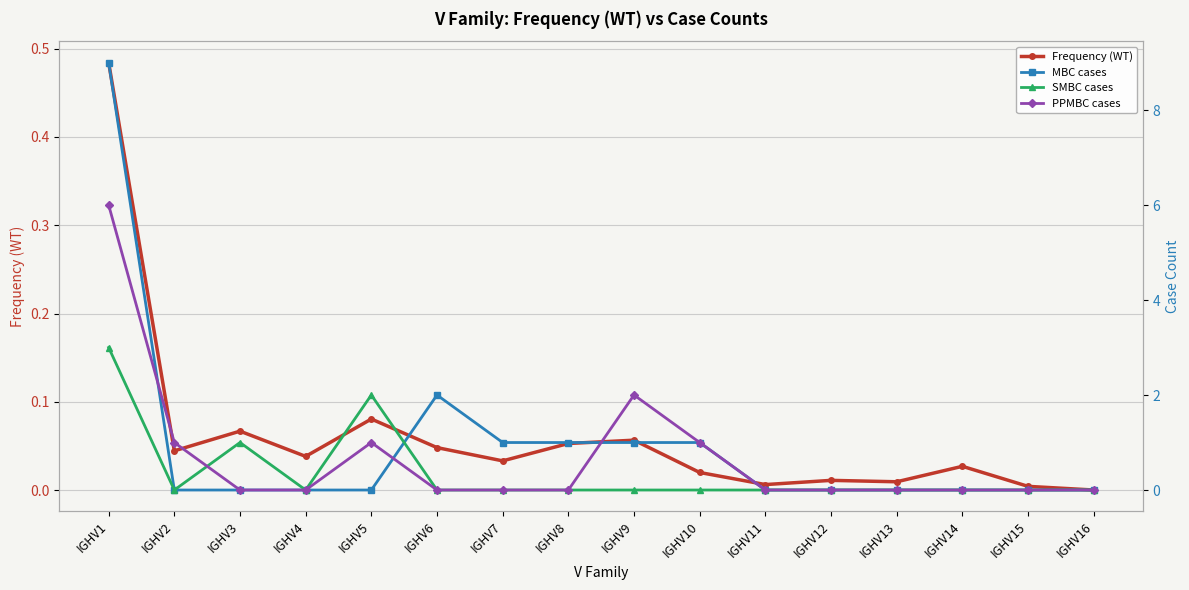

At which label does Frequency (WT) reach its peak?

IGHV1